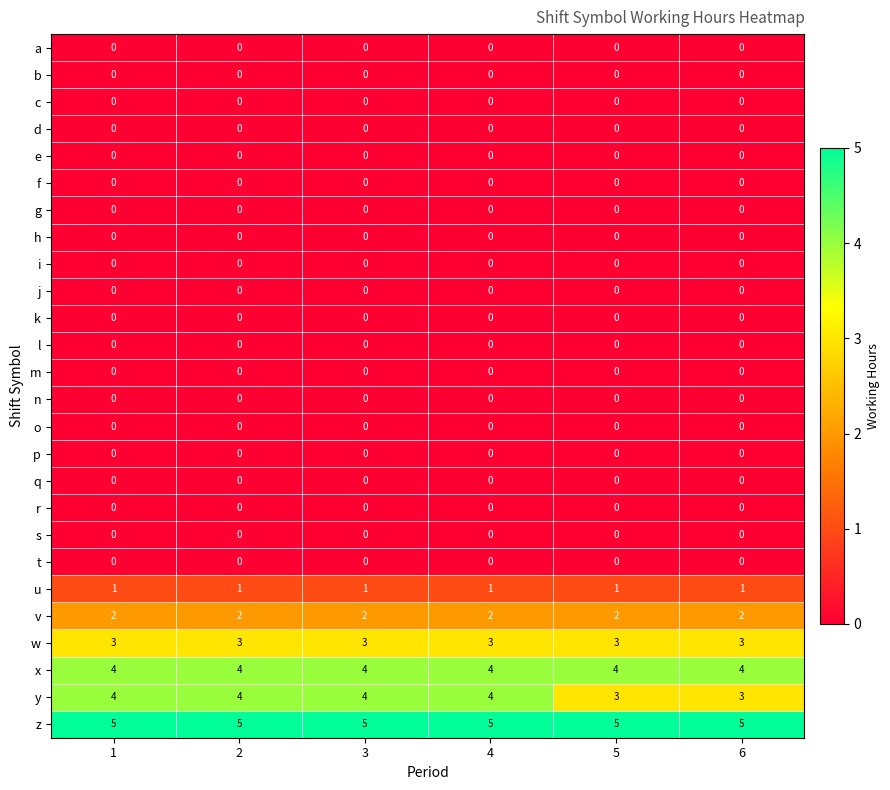

What is the greatest value displayed?

5